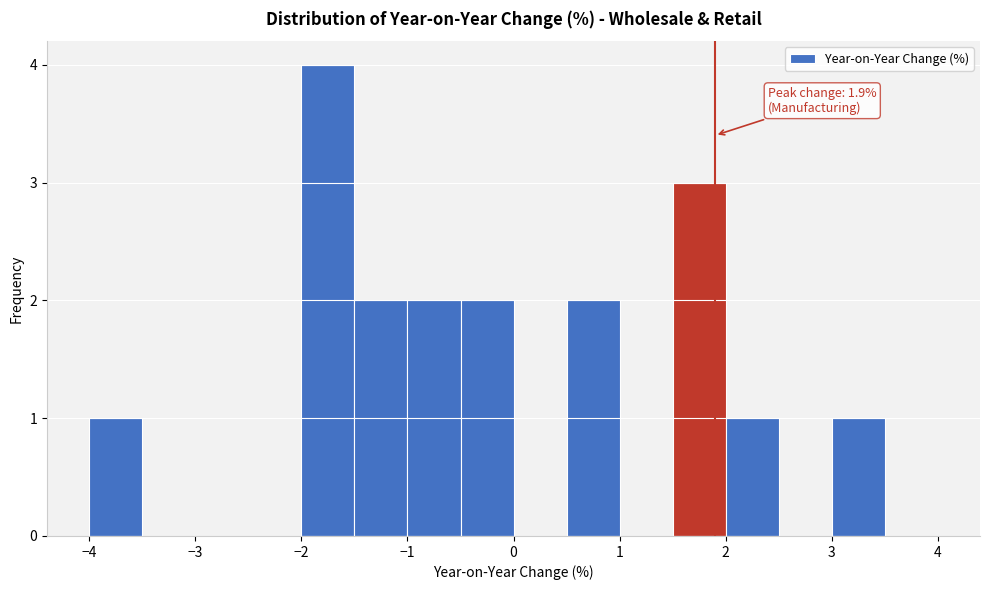

Over which range of the x-axis is the bar tallest?

-2.0 to -1.5